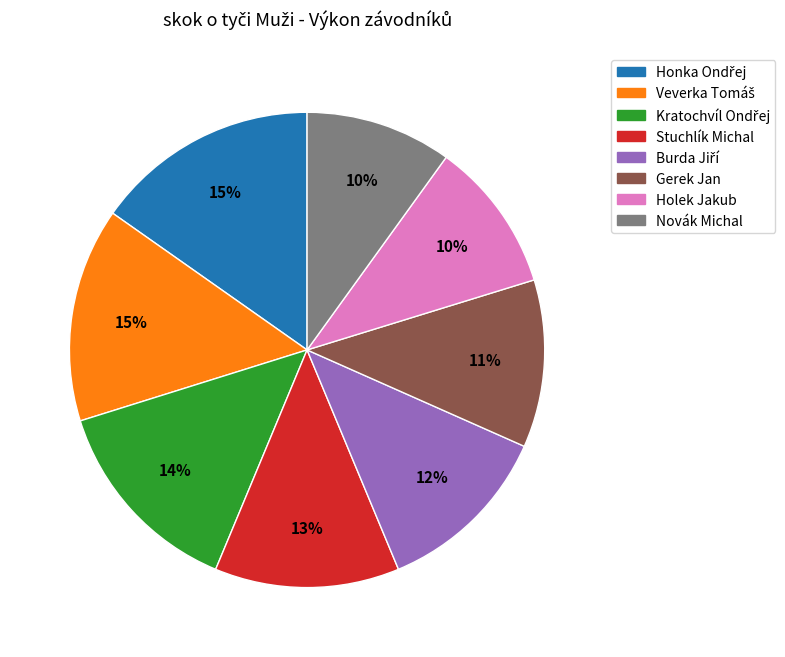

The Stuchlík Michal slice represents 4% of the pie. True or false?

False